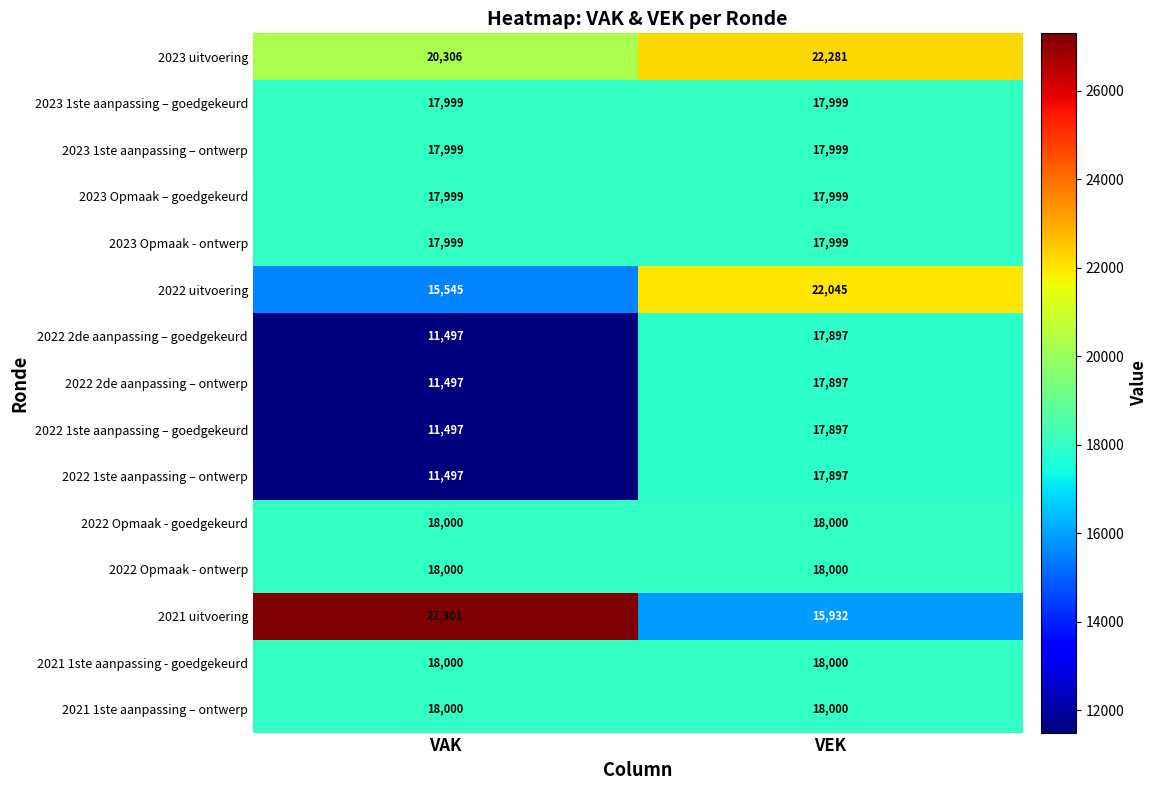

Is it true that 2022 Opmaak - goedgekeurd equals 23582 at VAK?

False